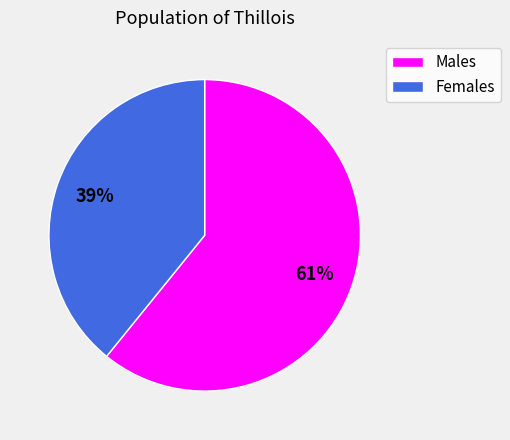

Combined, do Males and Females account for over 50%?

Yes